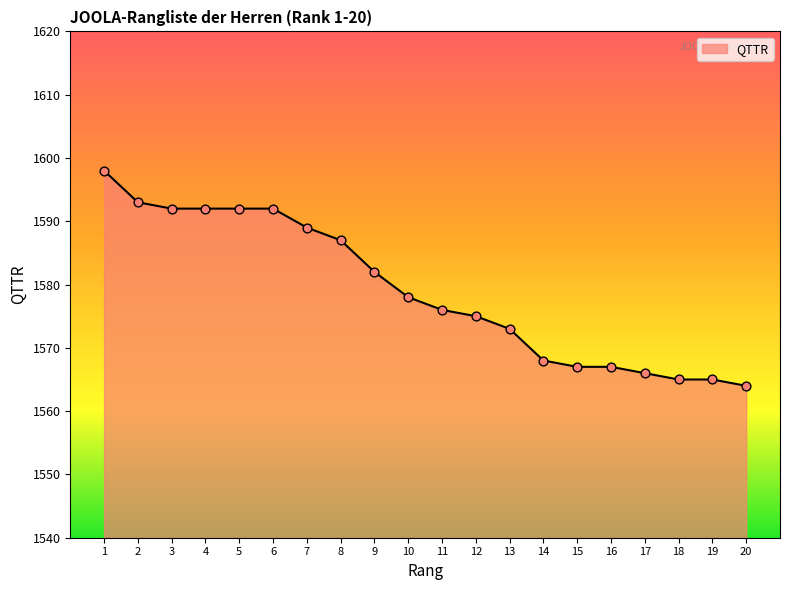

What is the change in value from 15 to 17?

-1